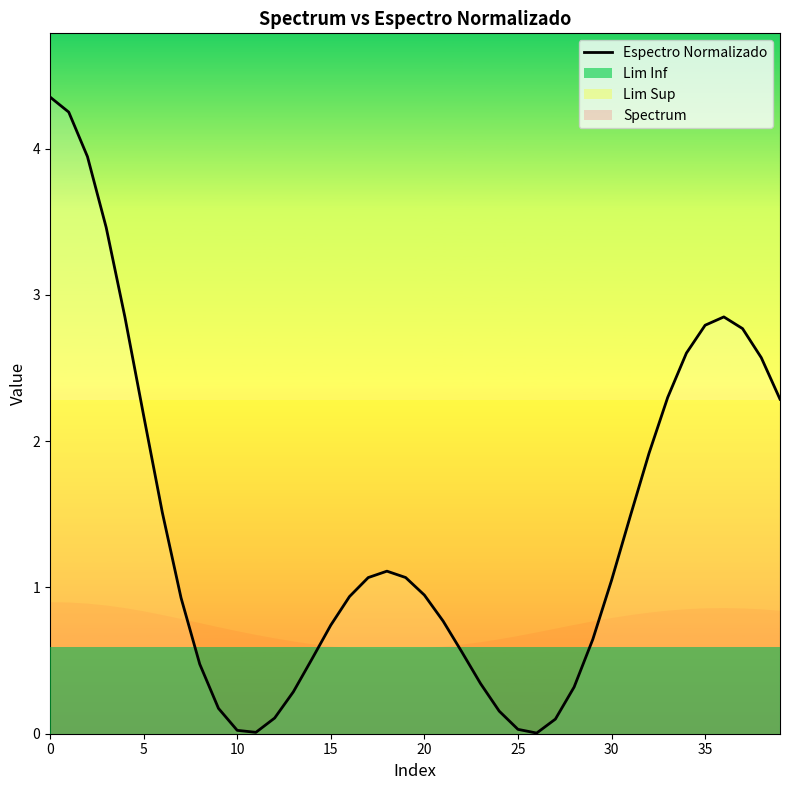

At which category does the data reach its first local peak?

18